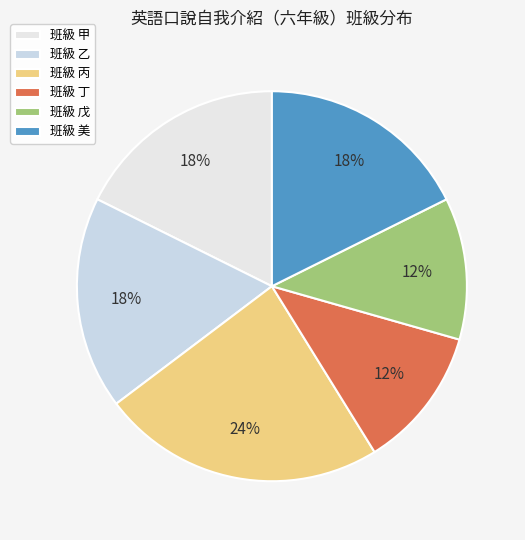

How many slices are in this pie chart?

6